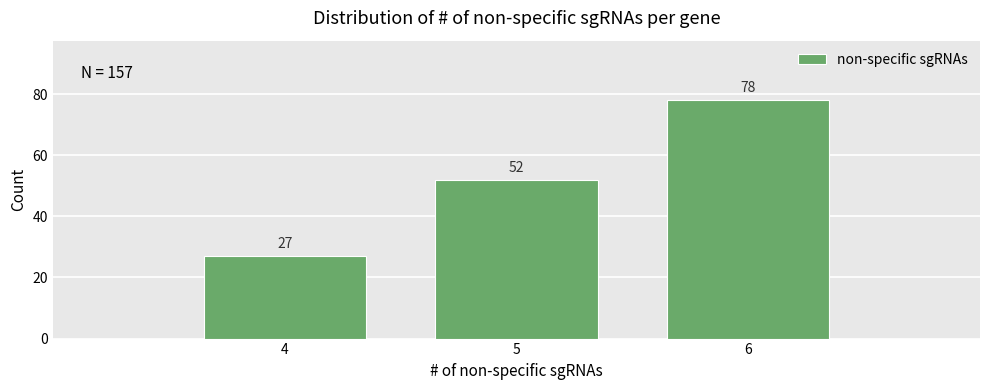

Reading left to right, what are all the values shown in this chart?

27	52	78